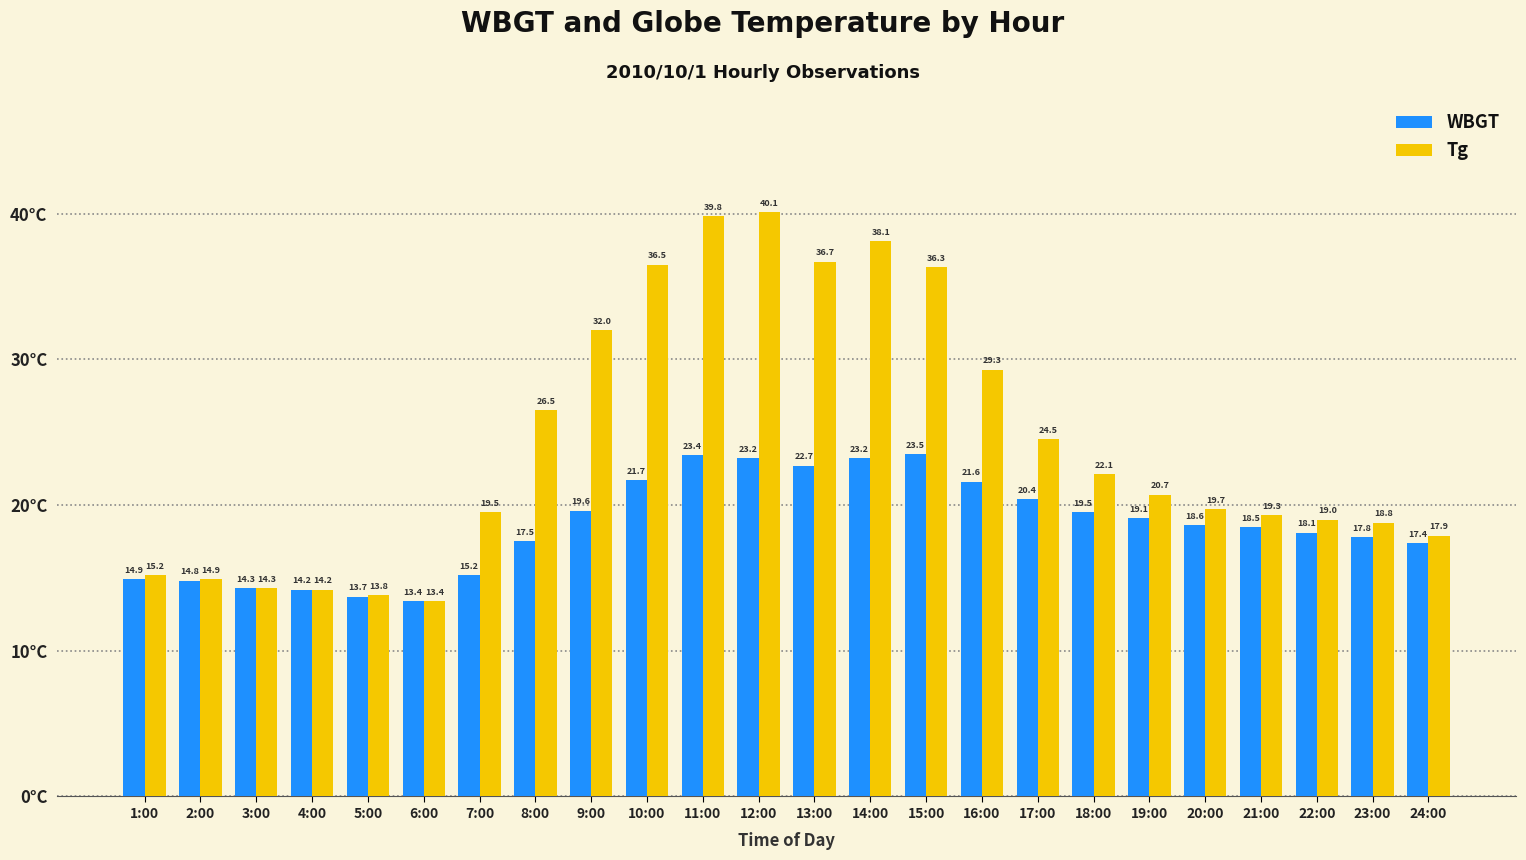

Reading right to left, extract all data points from this chart.

WBGT: 17.4	17.8	18.1	18.5	18.6	19.1	19.5	20.4	21.6	23.5	23.2	22.7	23.2	23.4	21.7	19.6	17.5	15.2	13.4	13.7	14.2	14.3	14.8	14.9
Tg: 17.9	18.8	19.0	19.3	19.7	20.7	22.1	24.5	29.3	36.3	38.1	36.7	40.1	39.8	36.5	32.0	26.5	19.5	13.4	13.8	14.2	14.3	14.9	15.2